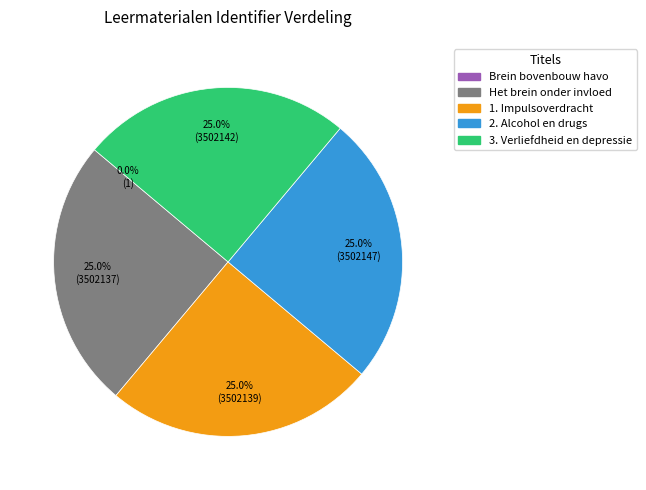

Is there any slice that represents more than half of the pie?

No